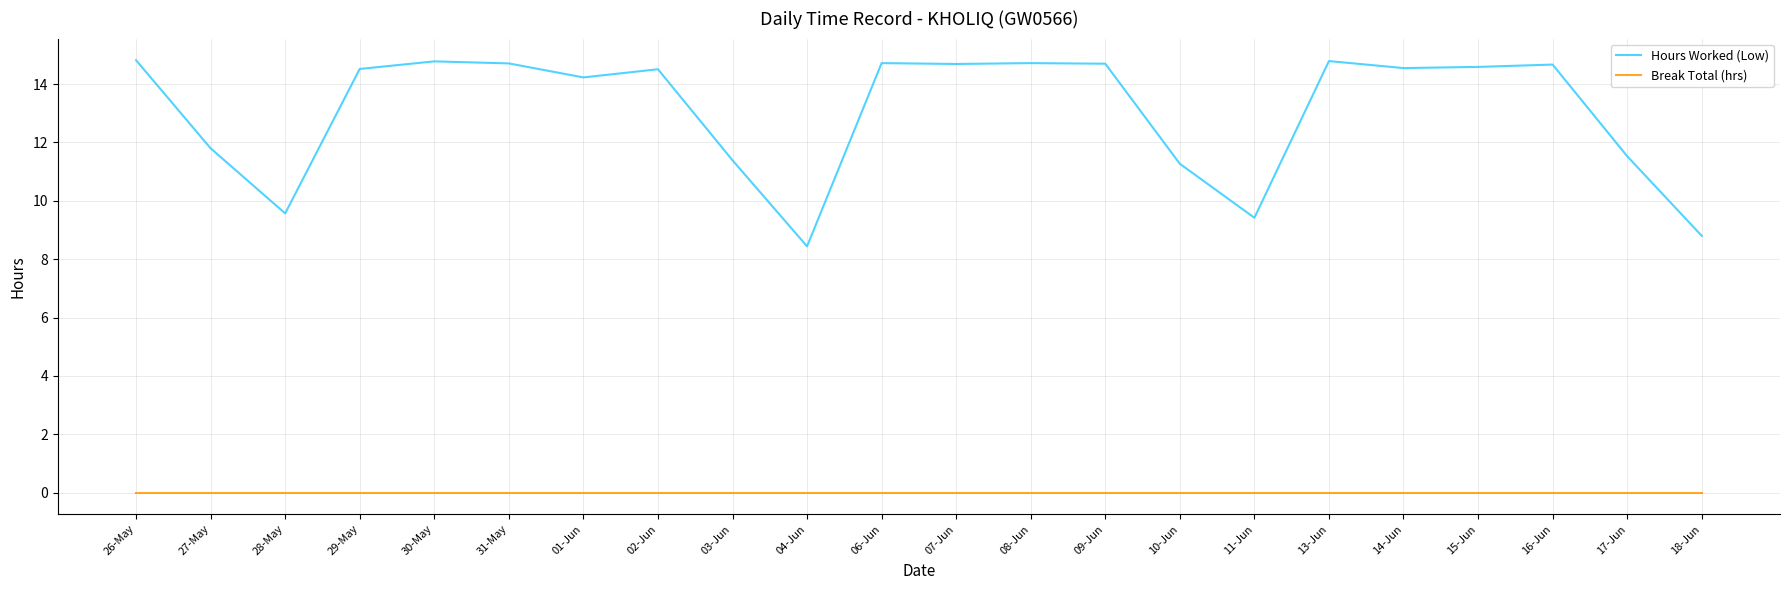

True or false: Hours Worked (Low) has a value of 14.7 at 06-Jun.

True